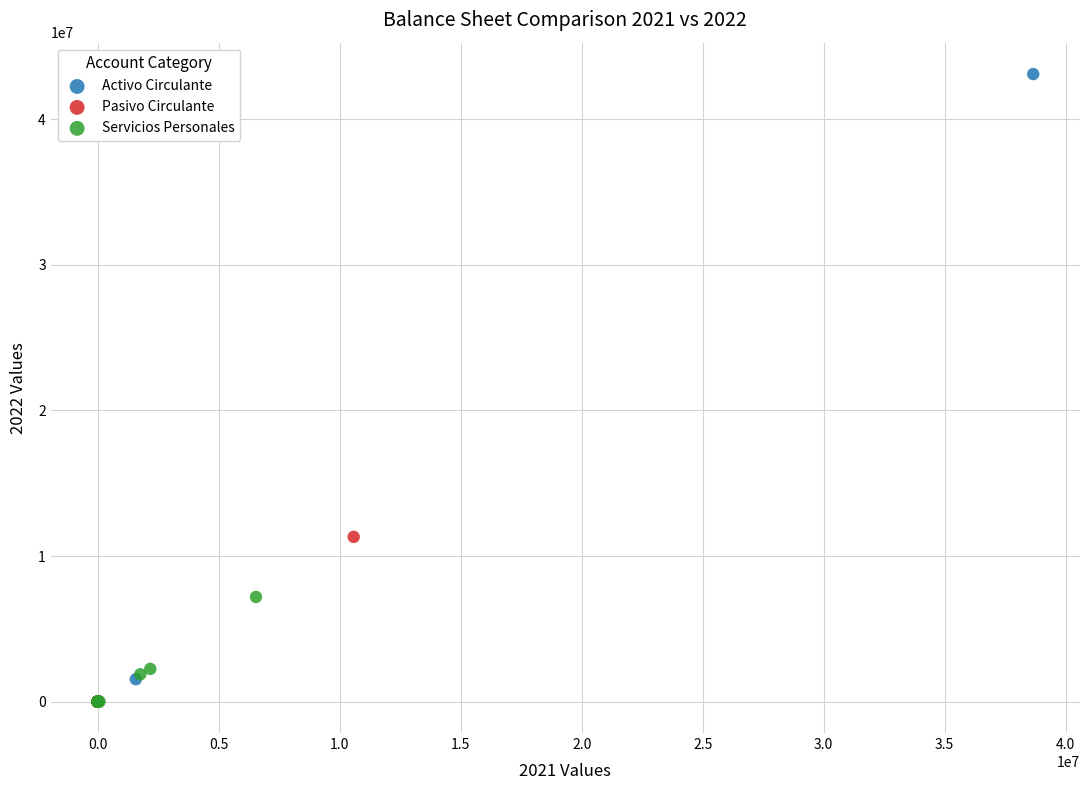

Which series reaches the maximum Y coordinate?

Activo Circulante